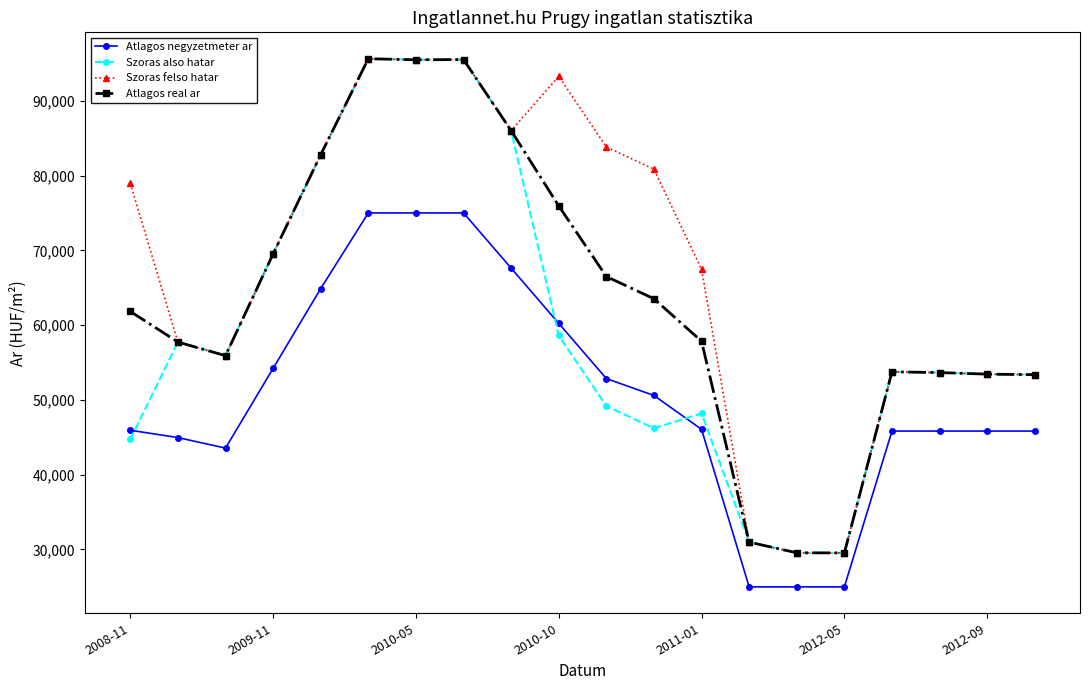

What is the value of the Szoras also hatar point at the 9th from the left?

86003